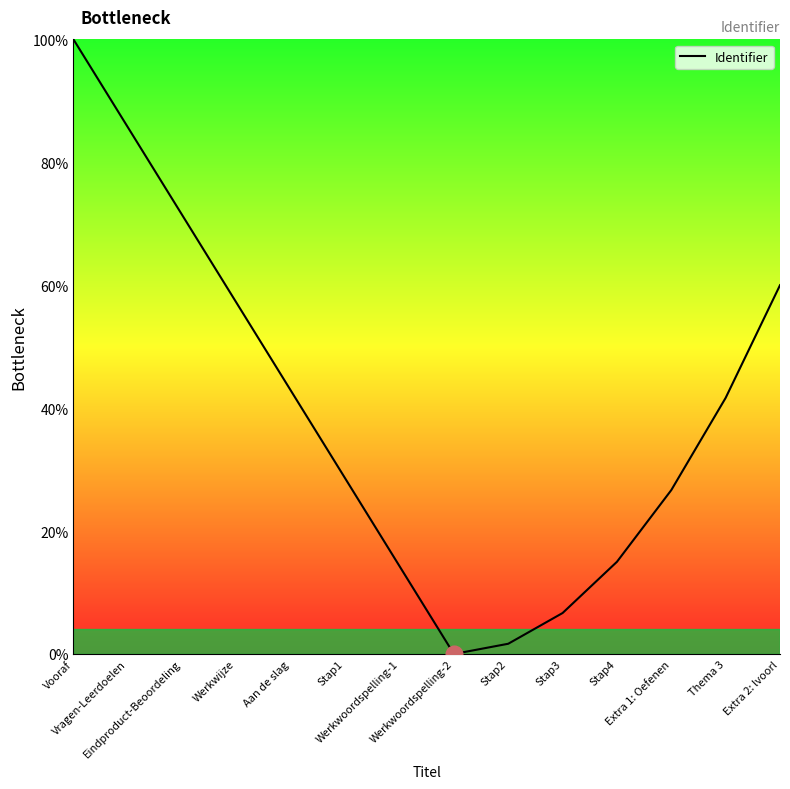

How many lines are shown in the chart?

1